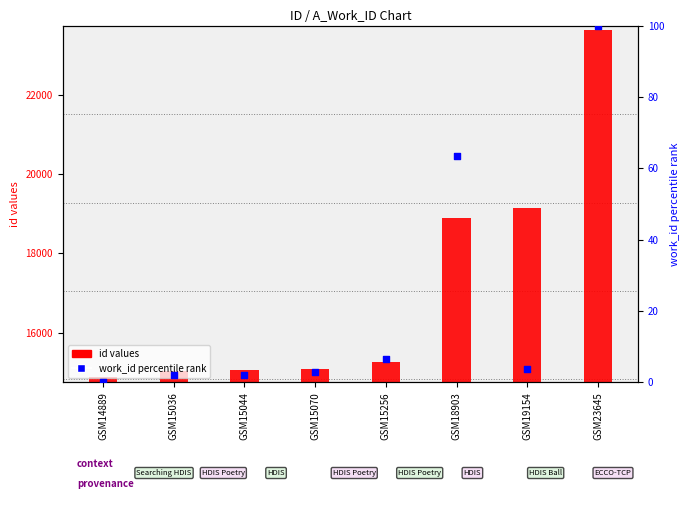

Is the value of work_id percentile rank at GSM23645 greater than the value of id values at GSM15044?

No